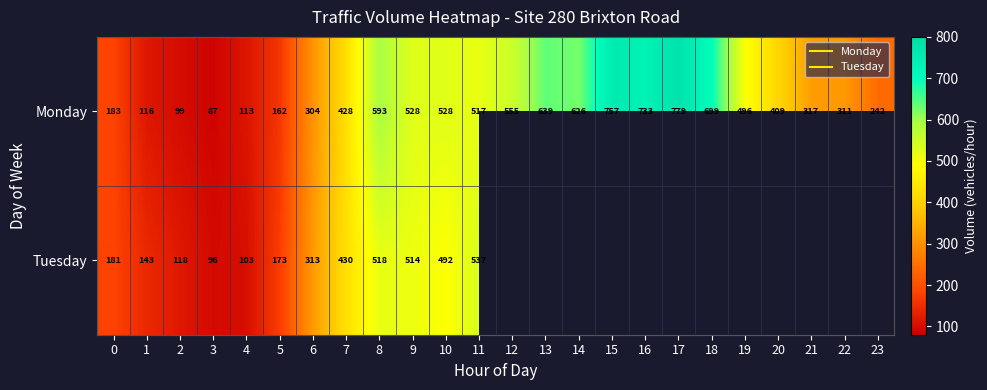

Rank the series at 7 from lowest to highest value.

Monday, Tuesday